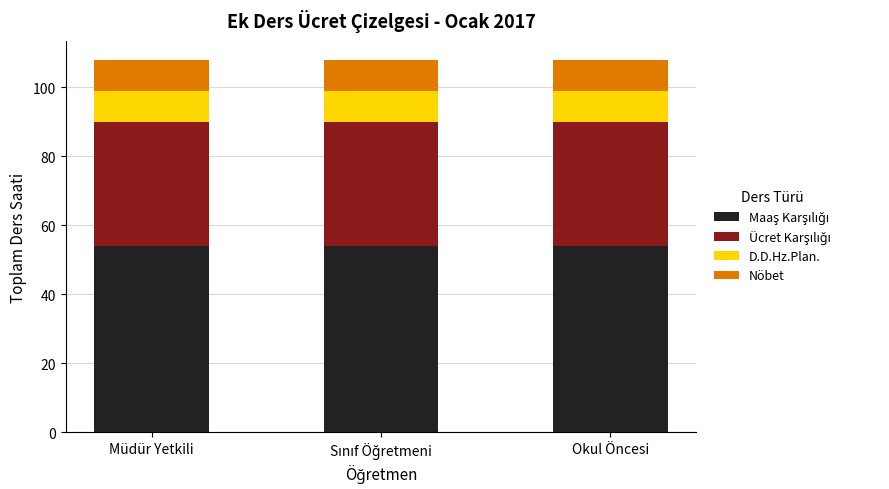

Count the number of data series in this chart.

4